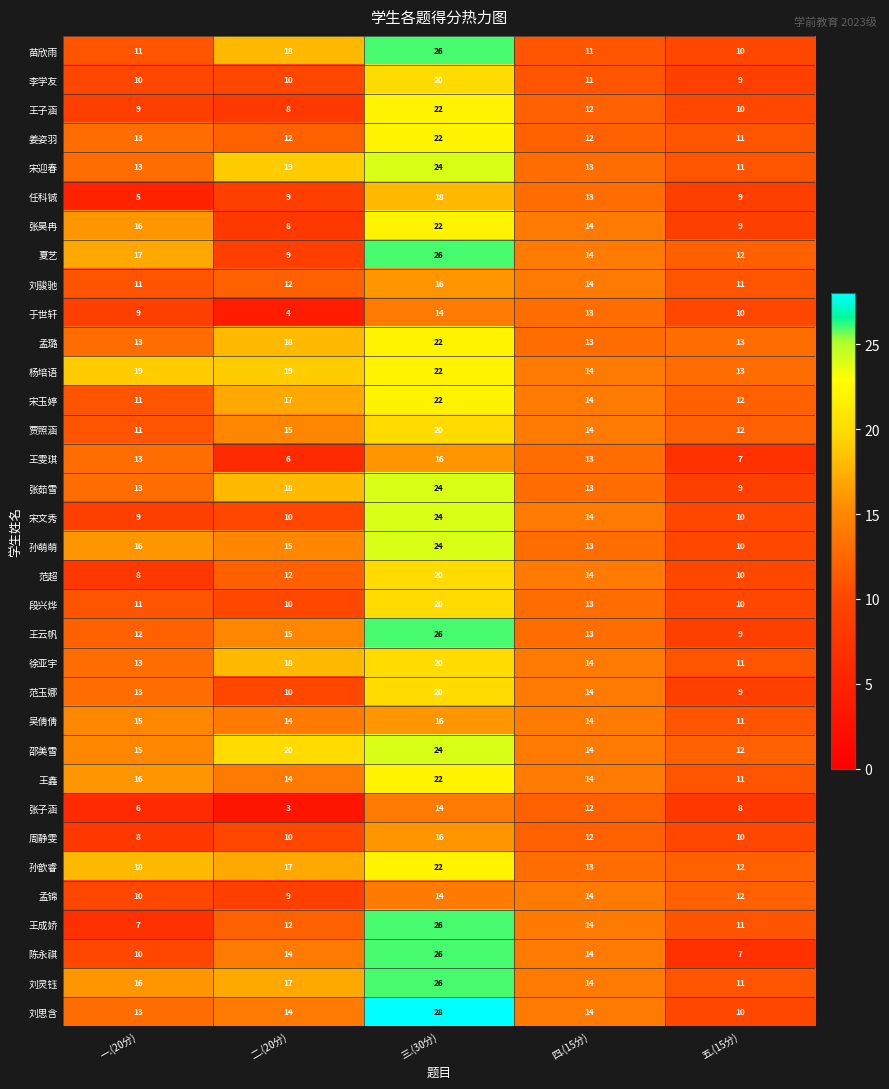

The value of 贾照涵 at 四.(15分) is 19. True or false?

False